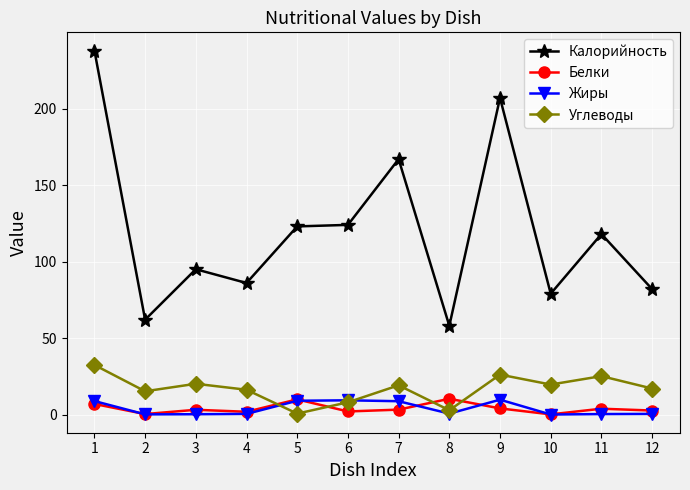

What is the highest value of the Калорийность series?

238.0